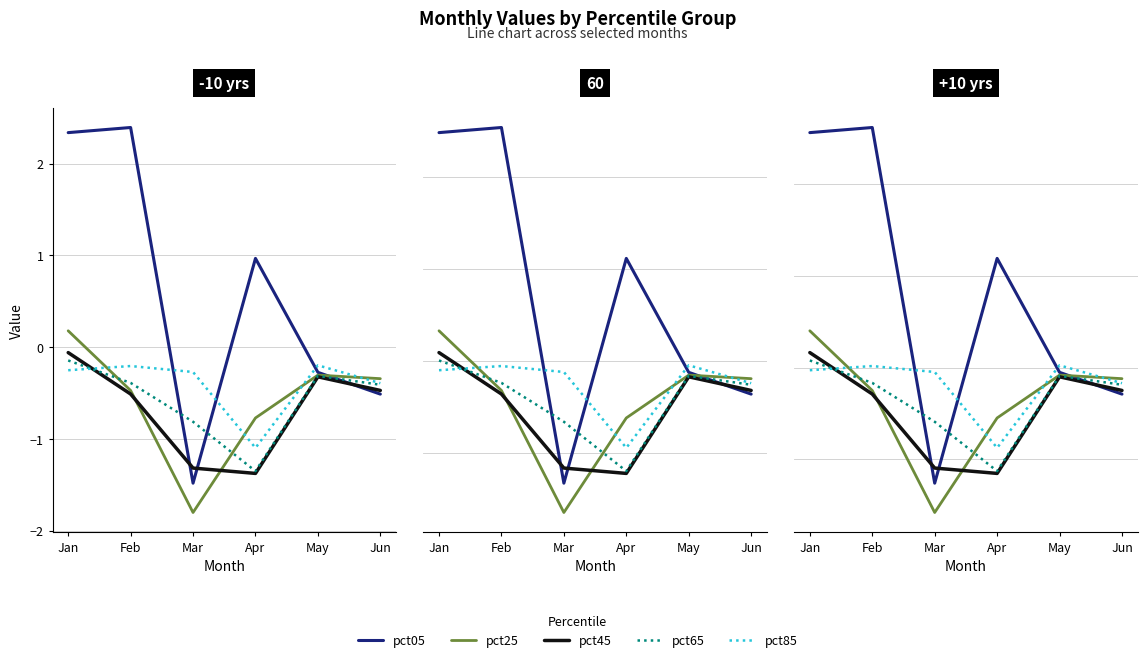

At which label is pct05 closest to 0?

May